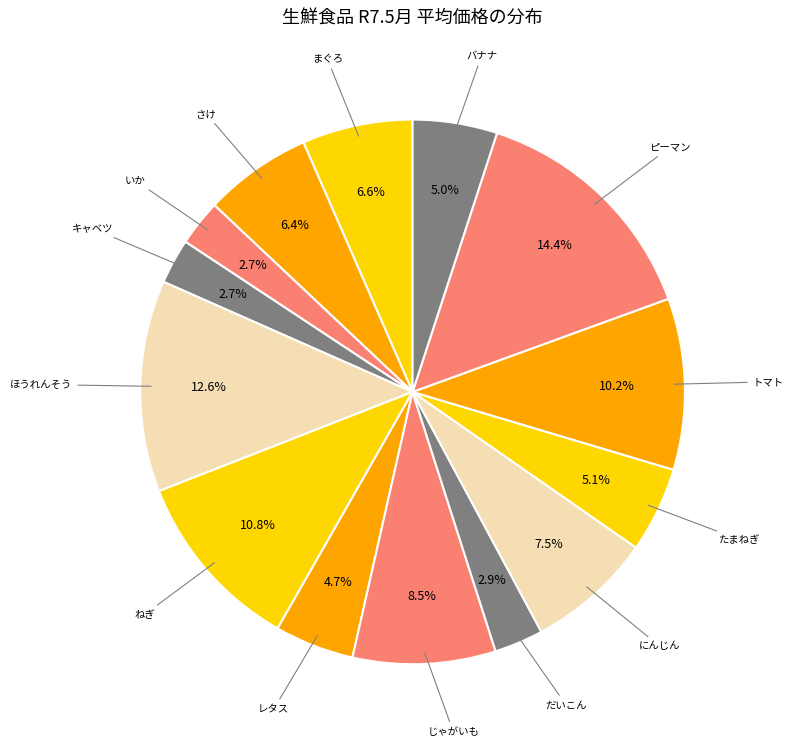

Between トマト and まぐろ, which is larger?

トマト